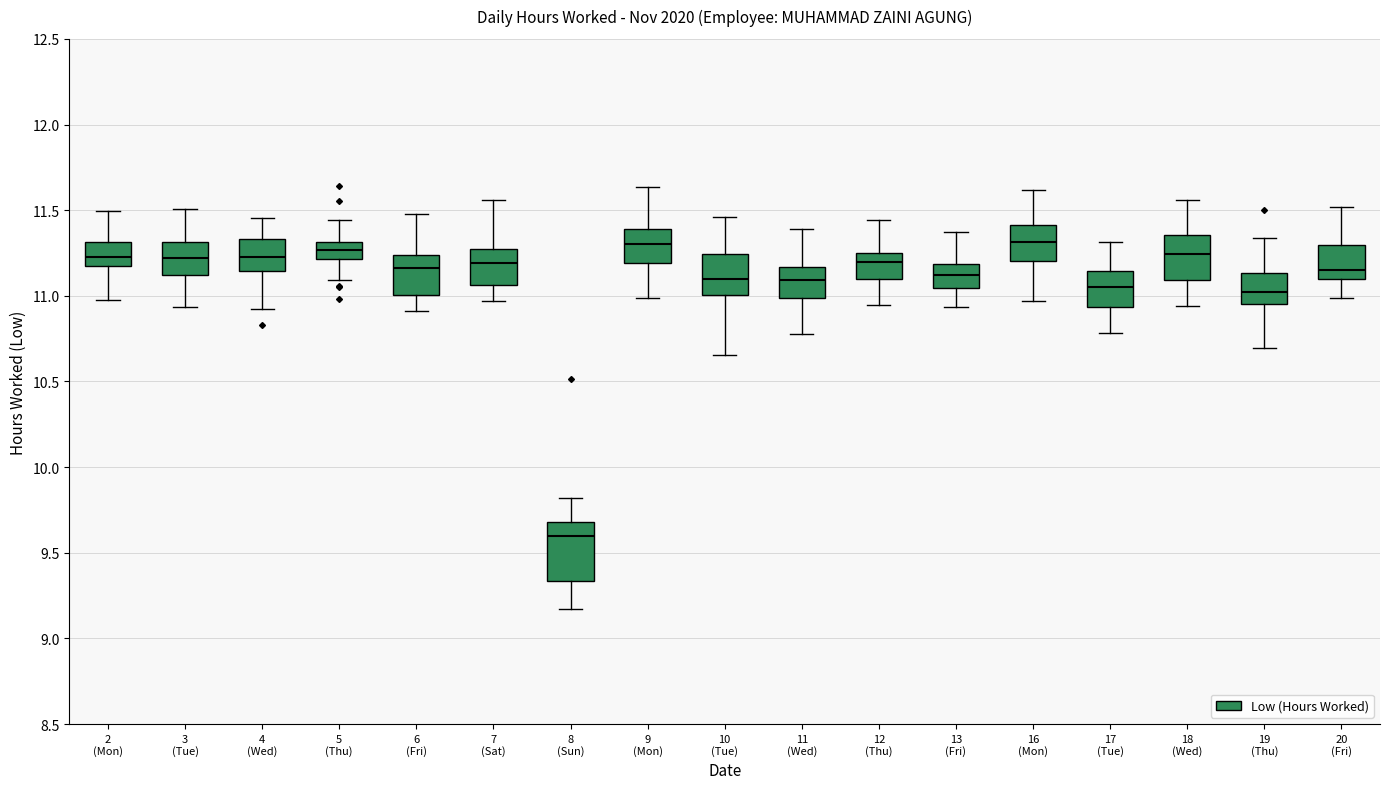

Comparing the boxes themselves (not the whiskers), which one is the tallest?

8 (Sun)